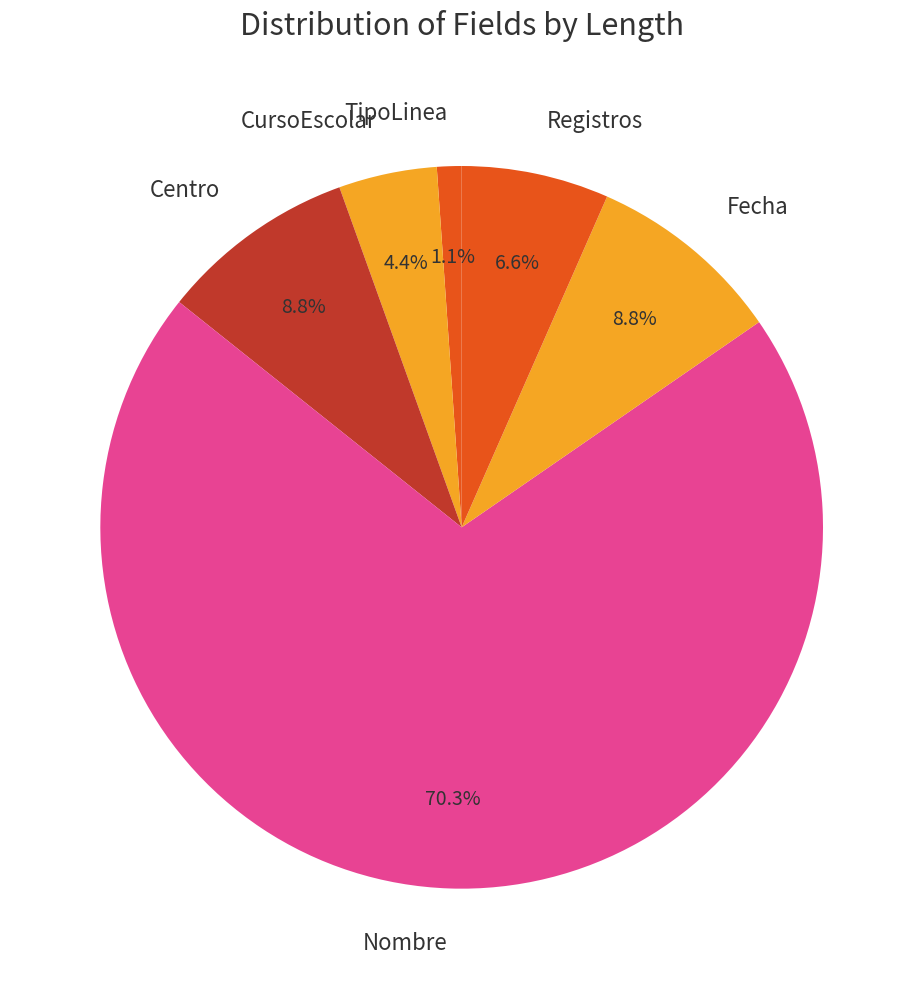

Count the number of slices in the pie.

6